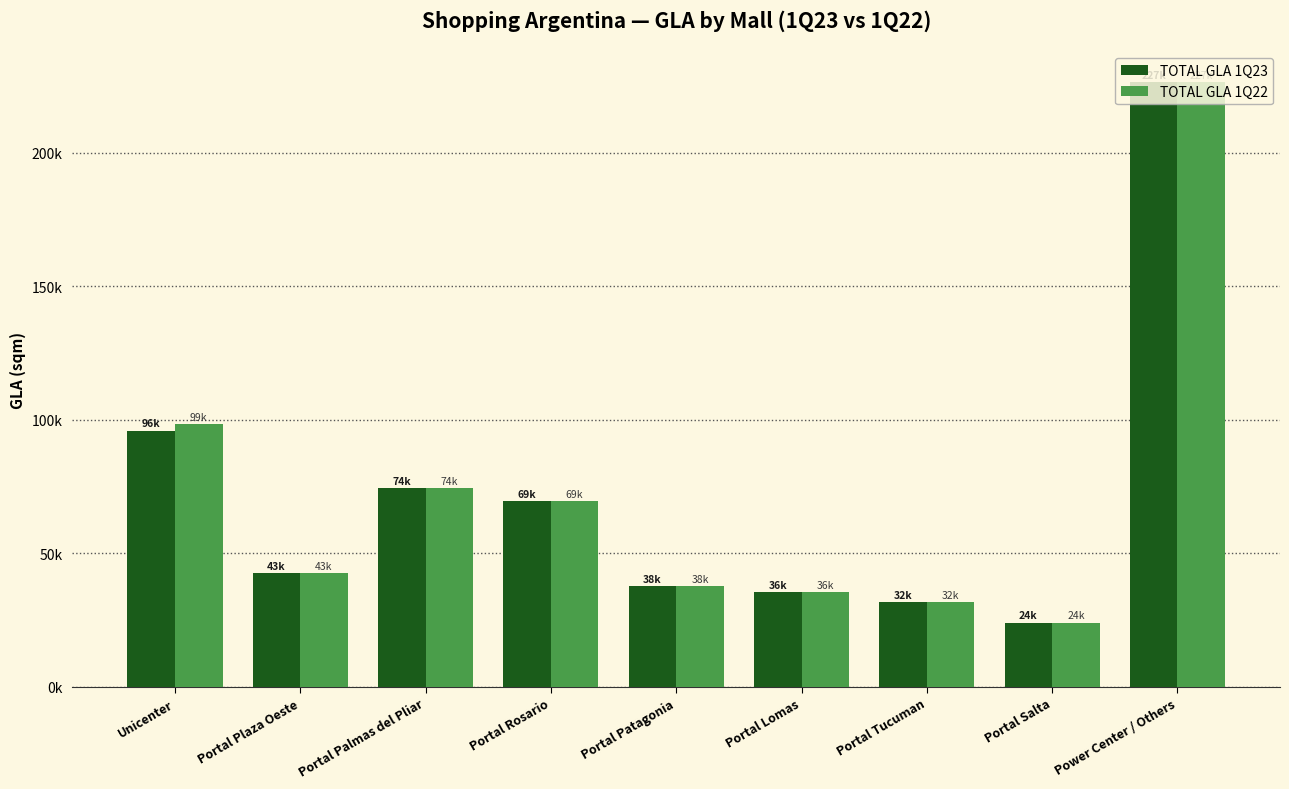

The value of TOTAL GLA 1Q22 at Portal Plaza Oeste is 42518.1. True or false?

True